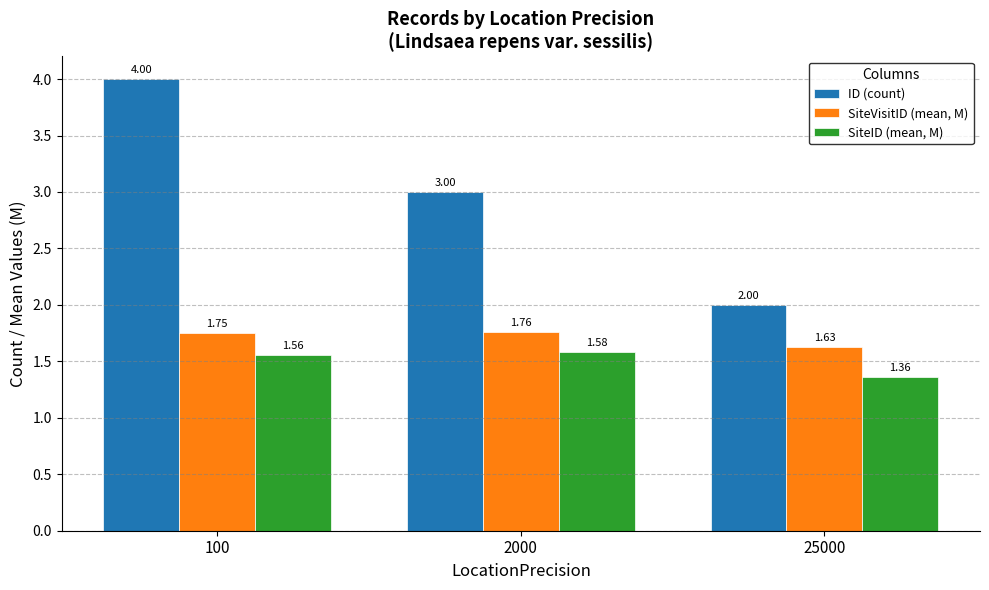

Where is SiteID (mean, M) nearest to the value 1?

25000